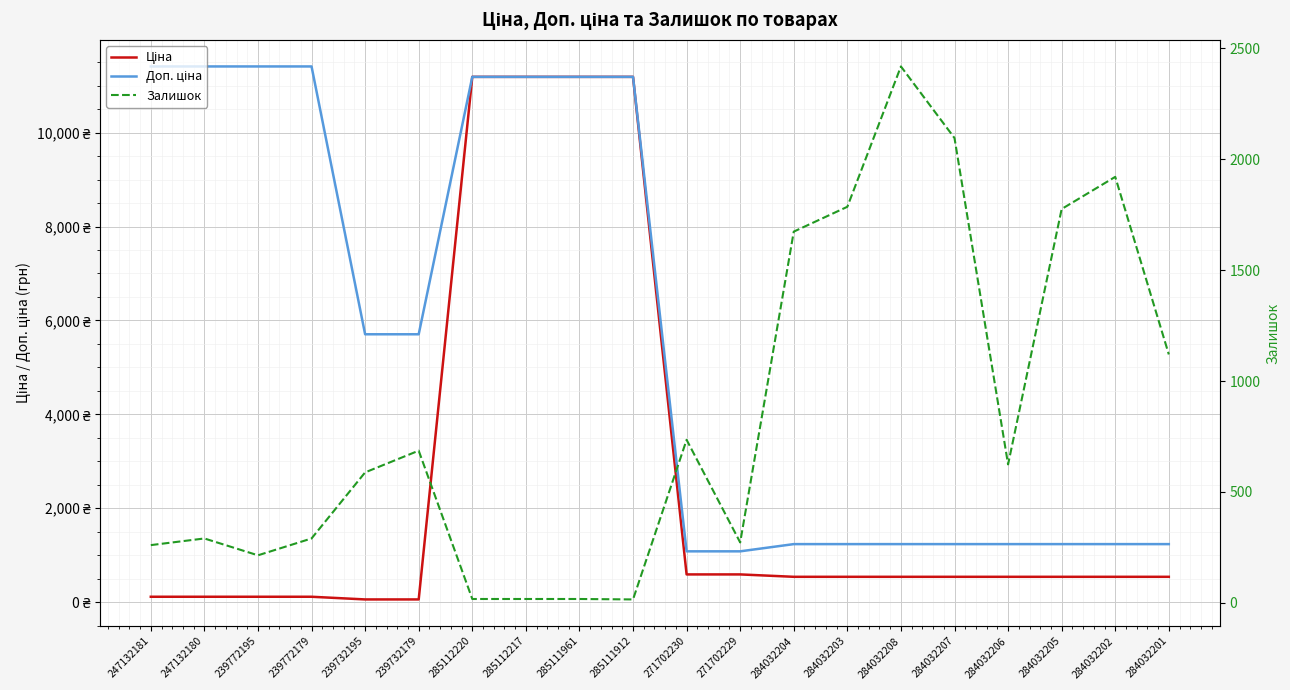

True or false: Залишок and Ціна intersect in this chart.

True